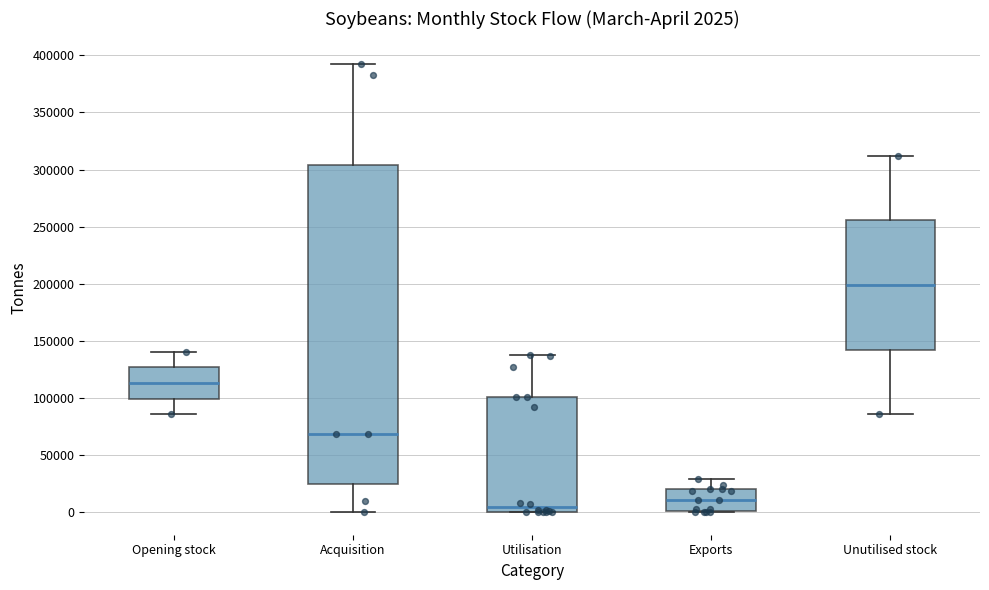

Which box's median line is the lowest?

Utilisation